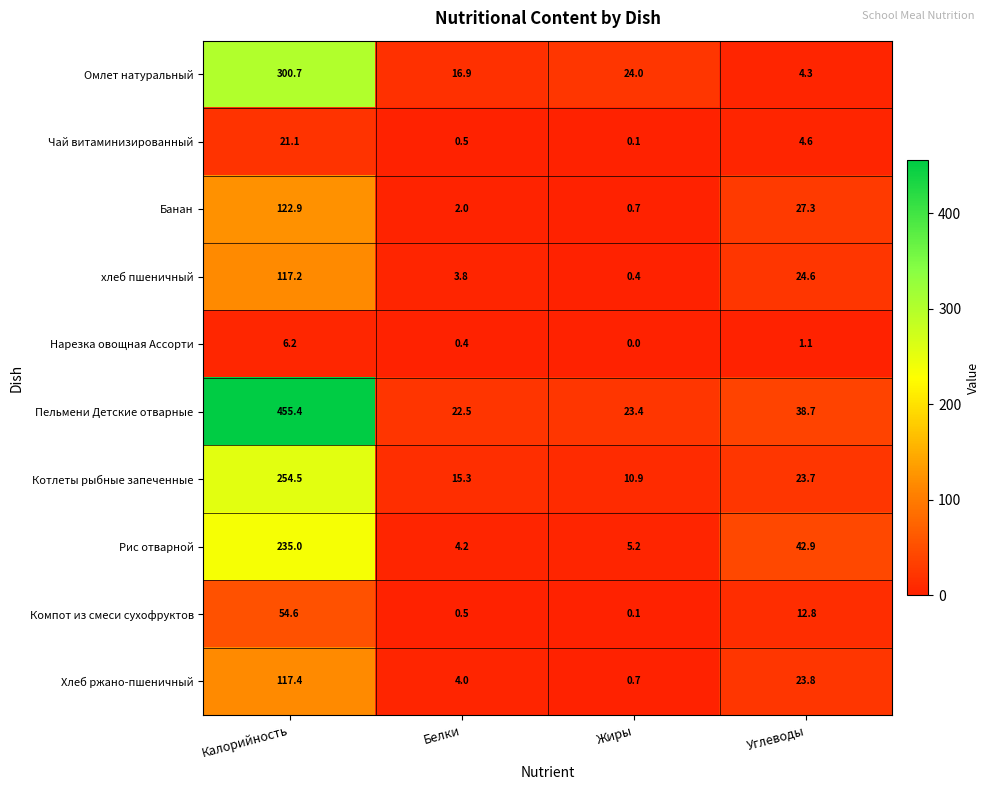

What is the difference between the second highest and minimum values in the Чай витаминизированный series?

4.5